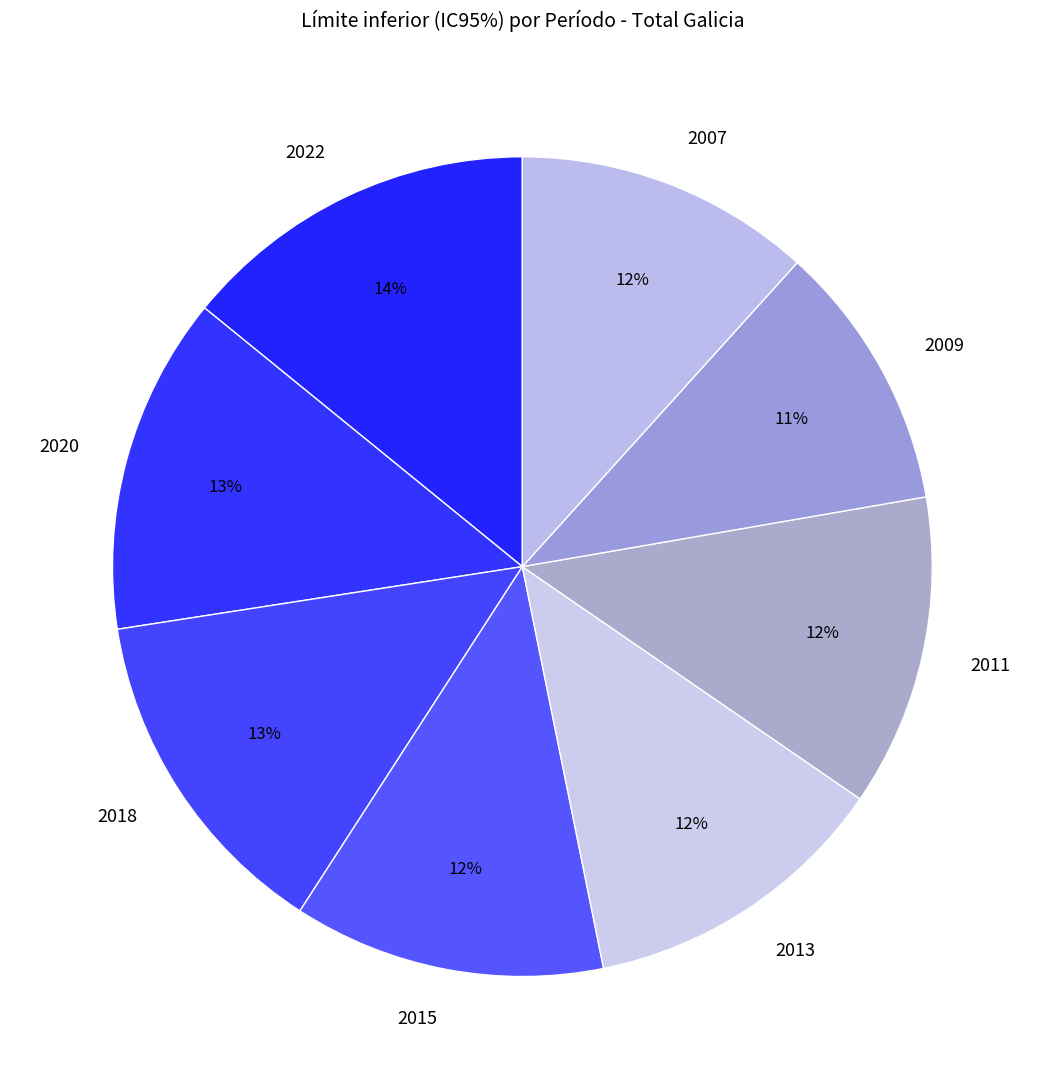

Between 2009 and 2013, which is larger?

2013